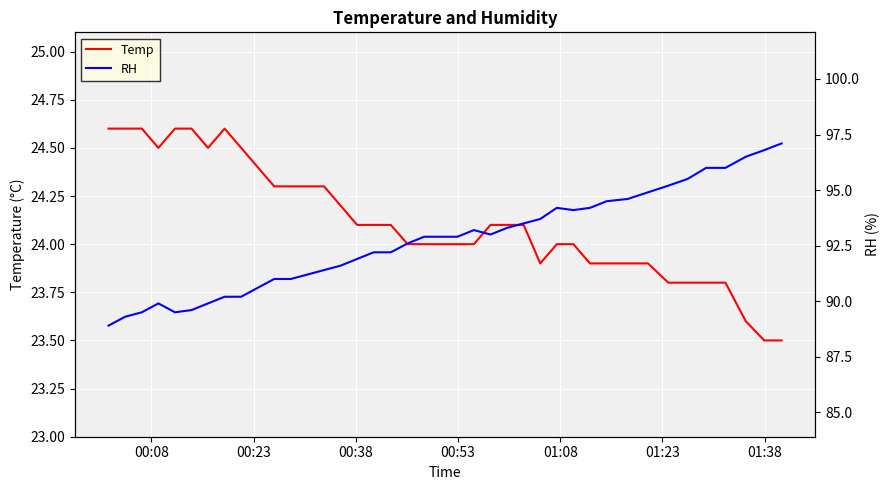

What is the minimum value for Temp?

23.5